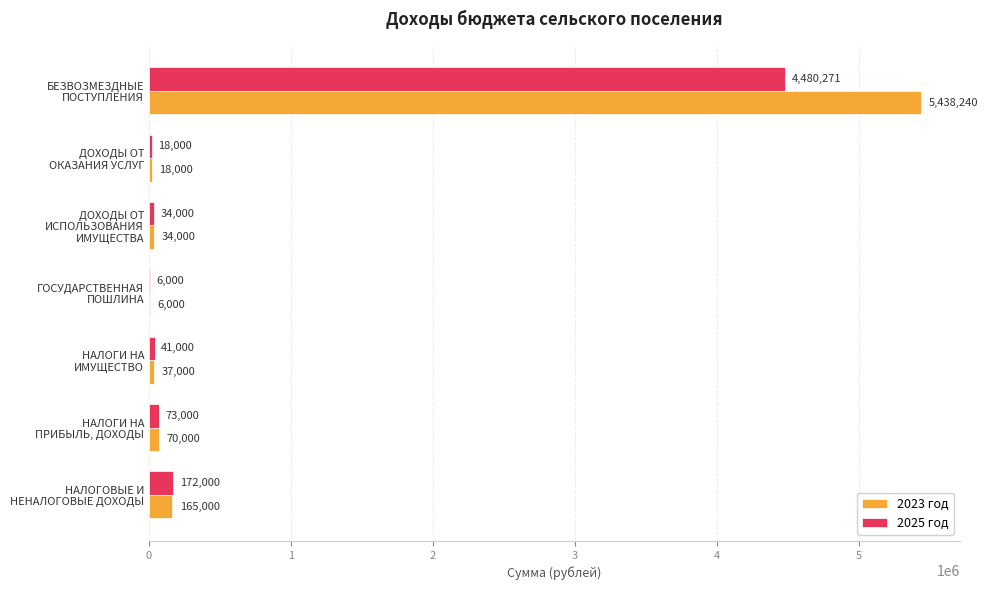

Count the number of data series in this chart.

2